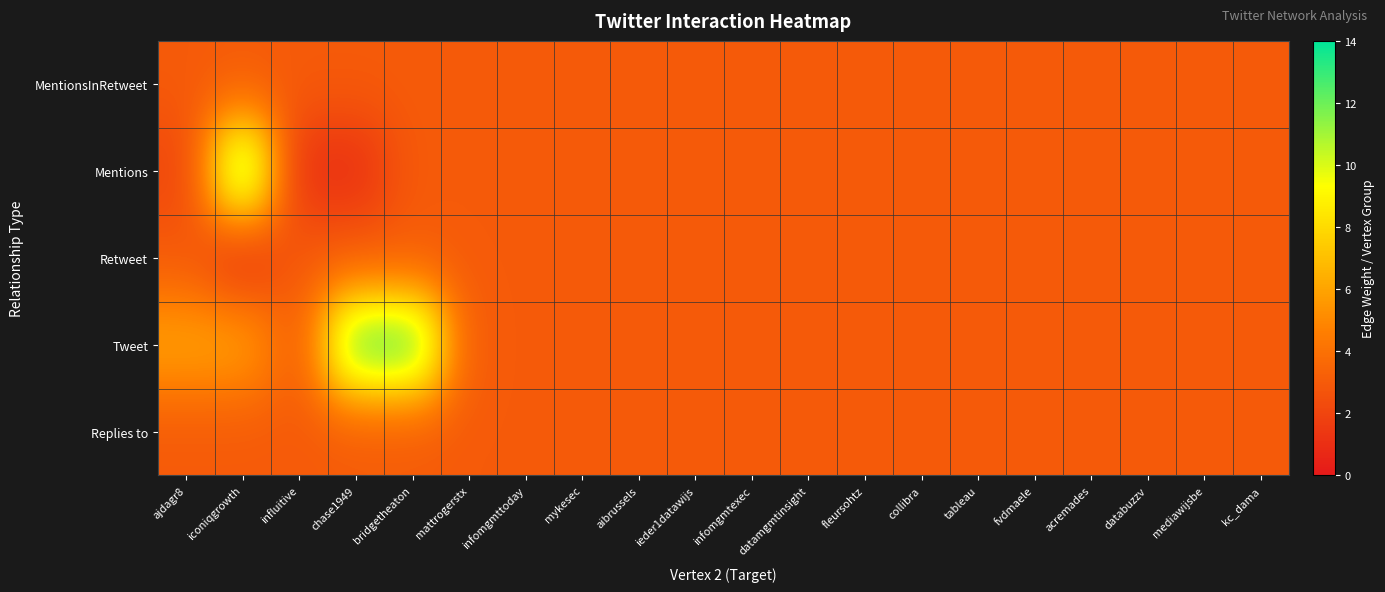

Reading left to right, what are all the values shown in this chart?

MentionsInRetweet: ajdagr8=3	iconiqgrowth=3	influitive=3	chase1949=3	bridgetheaton=3	mattrogerstx=3	infomgmttoday=3	mykesec=3	aibrussels=3	ieder1datawijs=3	infomgmtexec=3	datamgmtinsight=3	fleursohtz=3	collibra=3	tableau=3	fvdmaele=3	acremades=3	databuzzv=3	mediawijsbe=3	kc_dama=3
Mentions: ajdagr8=2	iconiqgrowth=13	influitive=1	chase1949=1	bridgetheaton=3	mattrogerstx=3	infomgmttoday=3	mykesec=3	aibrussels=3	ieder1datawijs=3	infomgmtexec=3	datamgmtinsight=3	fleursohtz=3	collibra=3	tableau=3	fvdmaele=3	acremades=3	databuzzv=3	mediawijsbe=3	kc_dama=3
Retweet: ajdagr8=3	iconiqgrowth=1	influitive=3	chase1949=3	bridgetheaton=3	mattrogerstx=3	infomgmttoday=3	mykesec=3	aibrussels=3	ieder1datawijs=3	infomgmtexec=3	datamgmtinsight=3	fleursohtz=3	collibra=3	tableau=3	fvdmaele=3	acremades=3	databuzzv=3	mediawijsbe=3	kc_dama=3
Tweet: ajdagr8=6	iconiqgrowth=6	influitive=3	chase1949=13	bridgetheaton=13	mattrogerstx=3	infomgmttoday=3	mykesec=3	aibrussels=3	ieder1datawijs=3	infomgmtexec=3	datamgmtinsight=3	fleursohtz=3	collibra=3	tableau=3	fvdmaele=3	acremades=3	databuzzv=3	mediawijsbe=3	kc_dama=3
Replies to: ajdagr8=3	iconiqgrowth=3	influitive=3	chase1949=3	bridgetheaton=3	mattrogerstx=3	infomgmttoday=3	mykesec=3	aibrussels=3	ieder1datawijs=3	infomgmtexec=3	datamgmtinsight=3	fleursohtz=3	collibra=3	tableau=3	fvdmaele=3	acremades=3	databuzzv=3	mediawijsbe=3	kc_dama=3